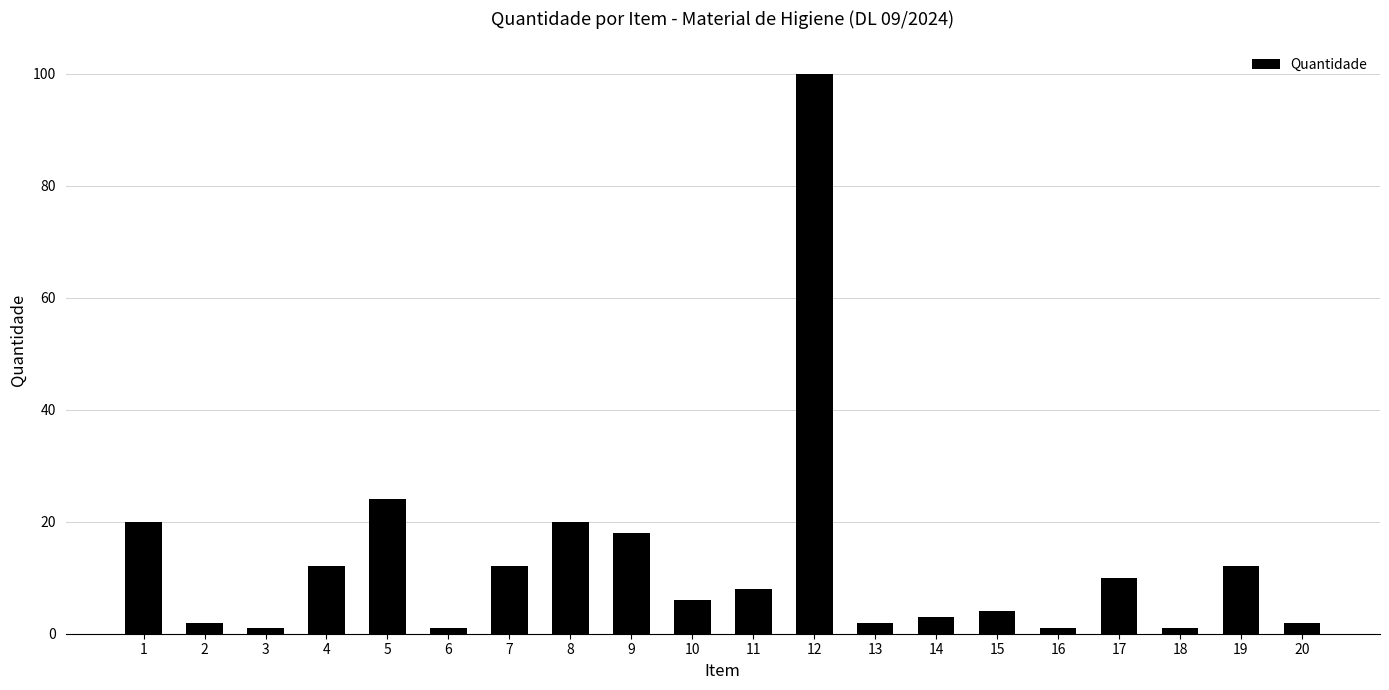

True or false: the data shows 24 at 5.

True